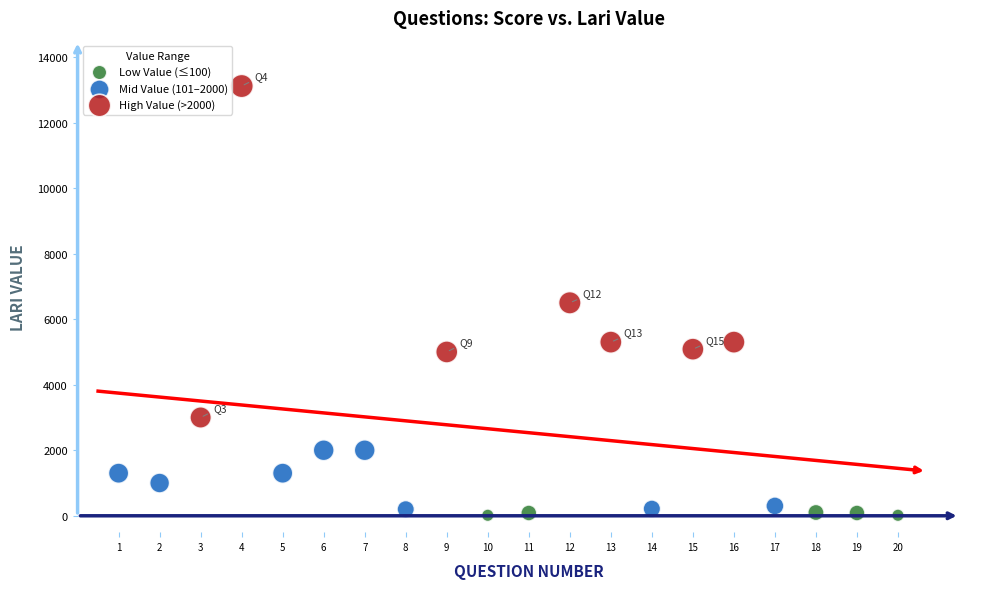

Which series has the largest Y range (max minus min)?

High Value (>2000)